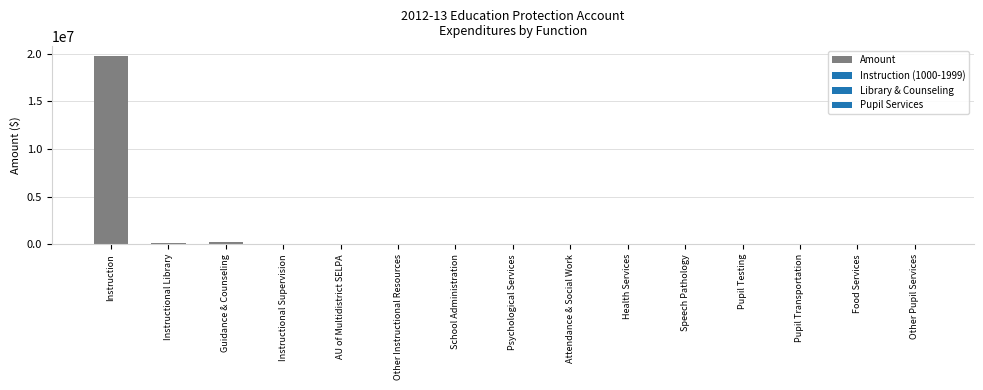

Which category has the highest value across all series?

Instruction